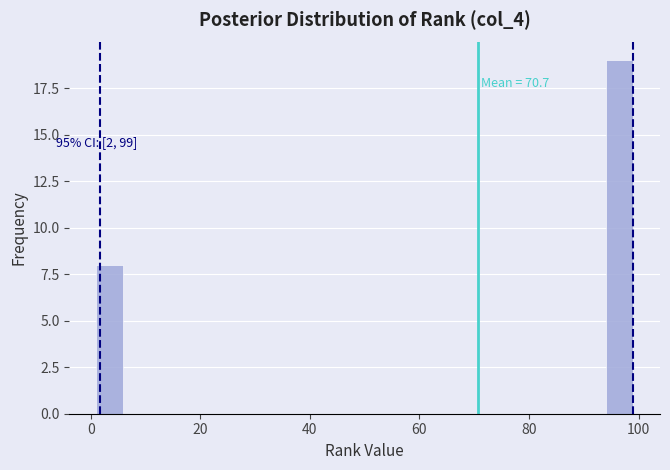

Around what value on the x-axis is the tallest bar? Give the approximate position of its centre, as read against the axis.

96